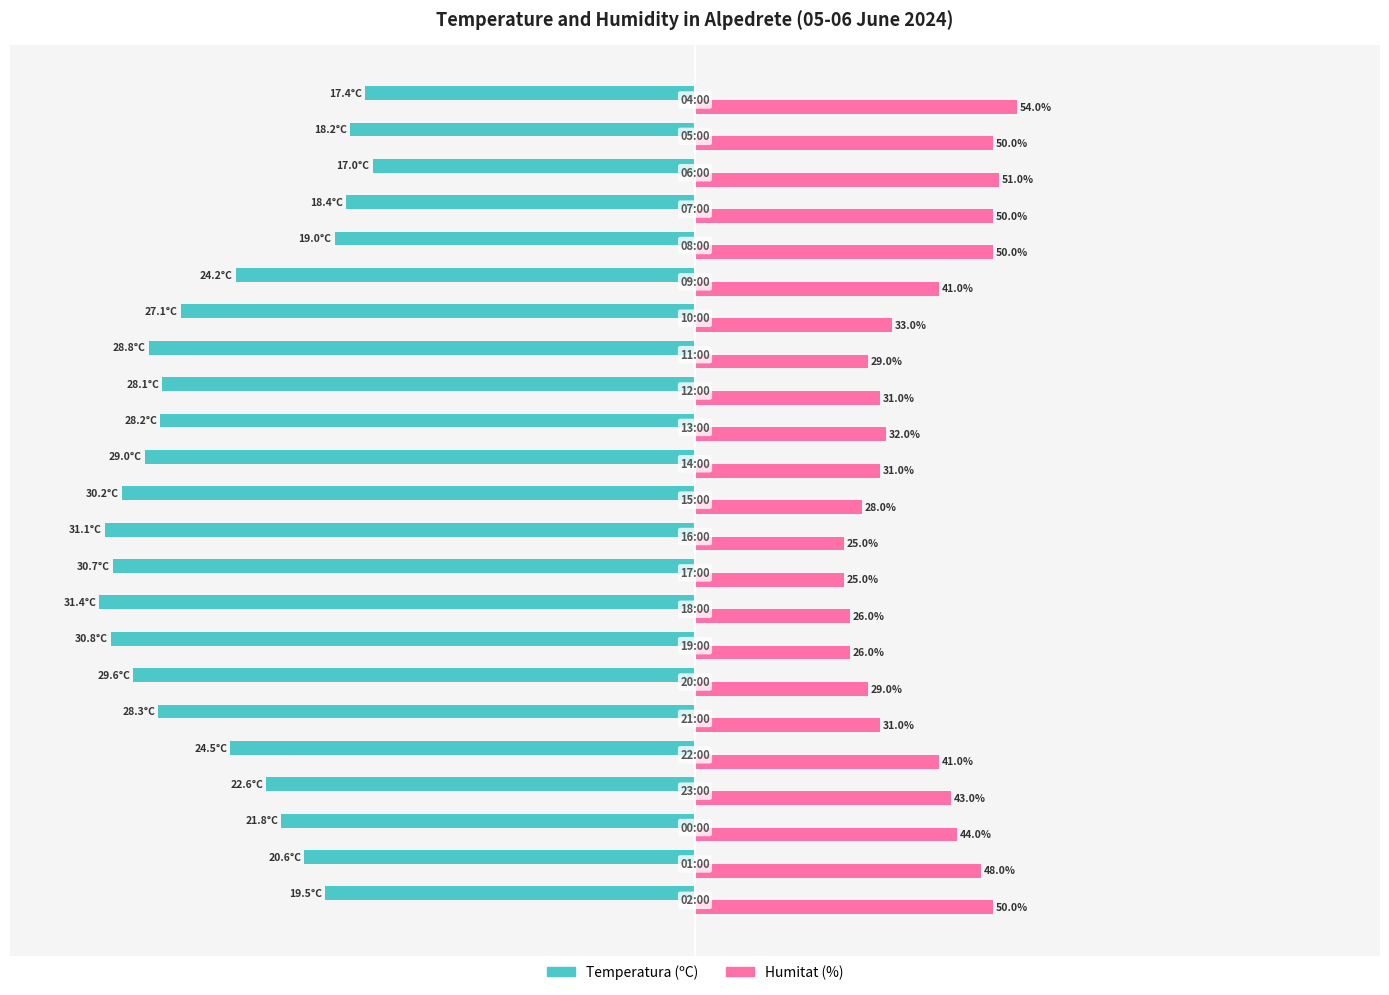

Which series has the largest total across all categories?

Humitat (%)